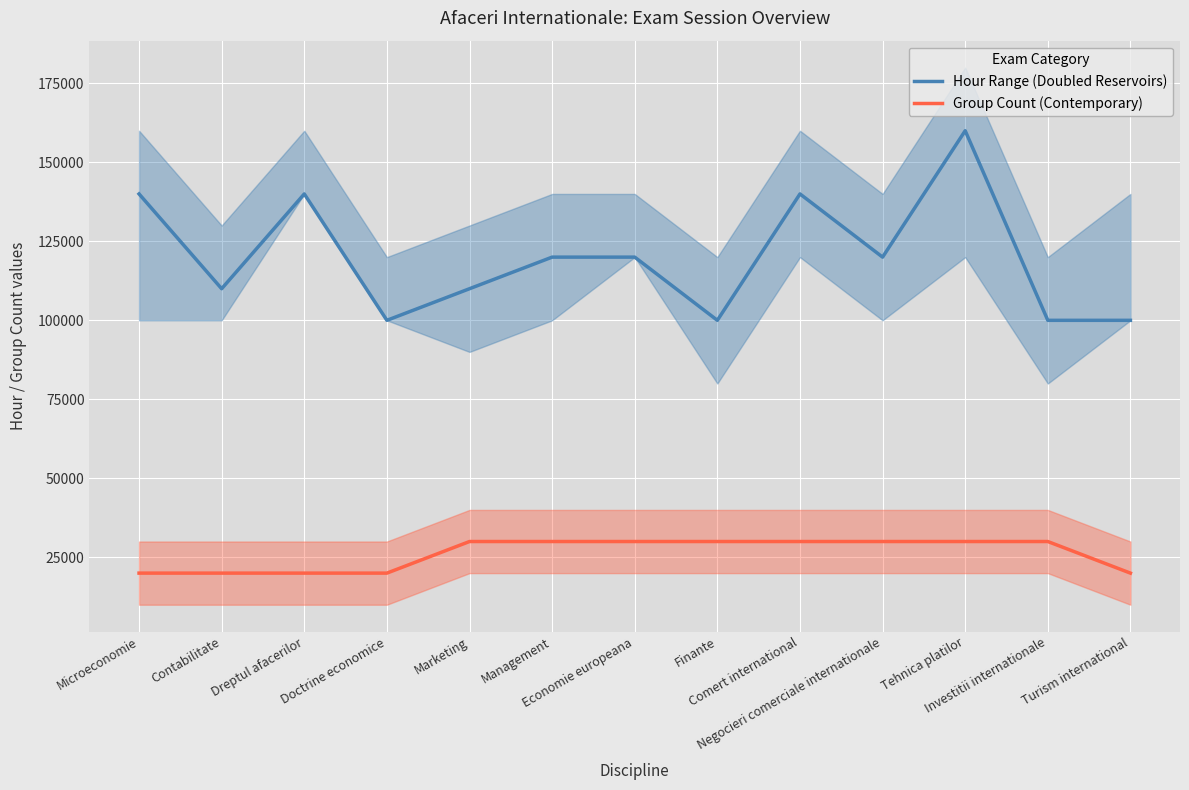

True or false: Group Count (Contemporary) has a value of 30000 at Comert international.

True